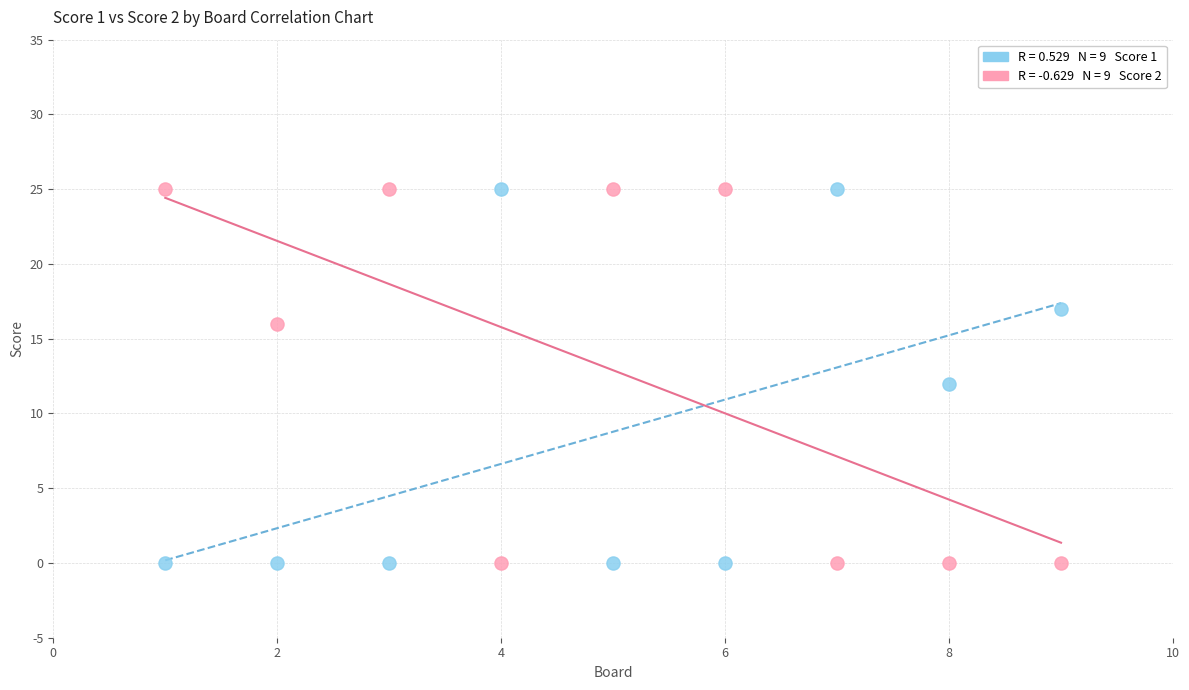

Across all data points, what is the range of Y values (max minus min)?

25